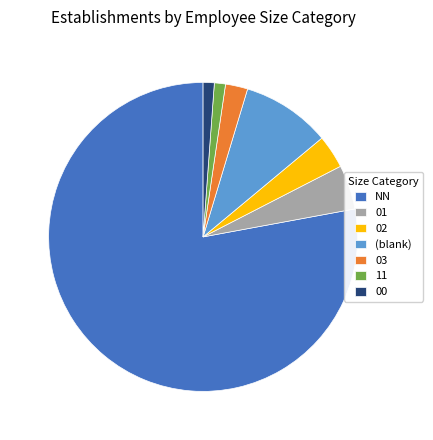

Which slice represents more than half of the pie?

NN